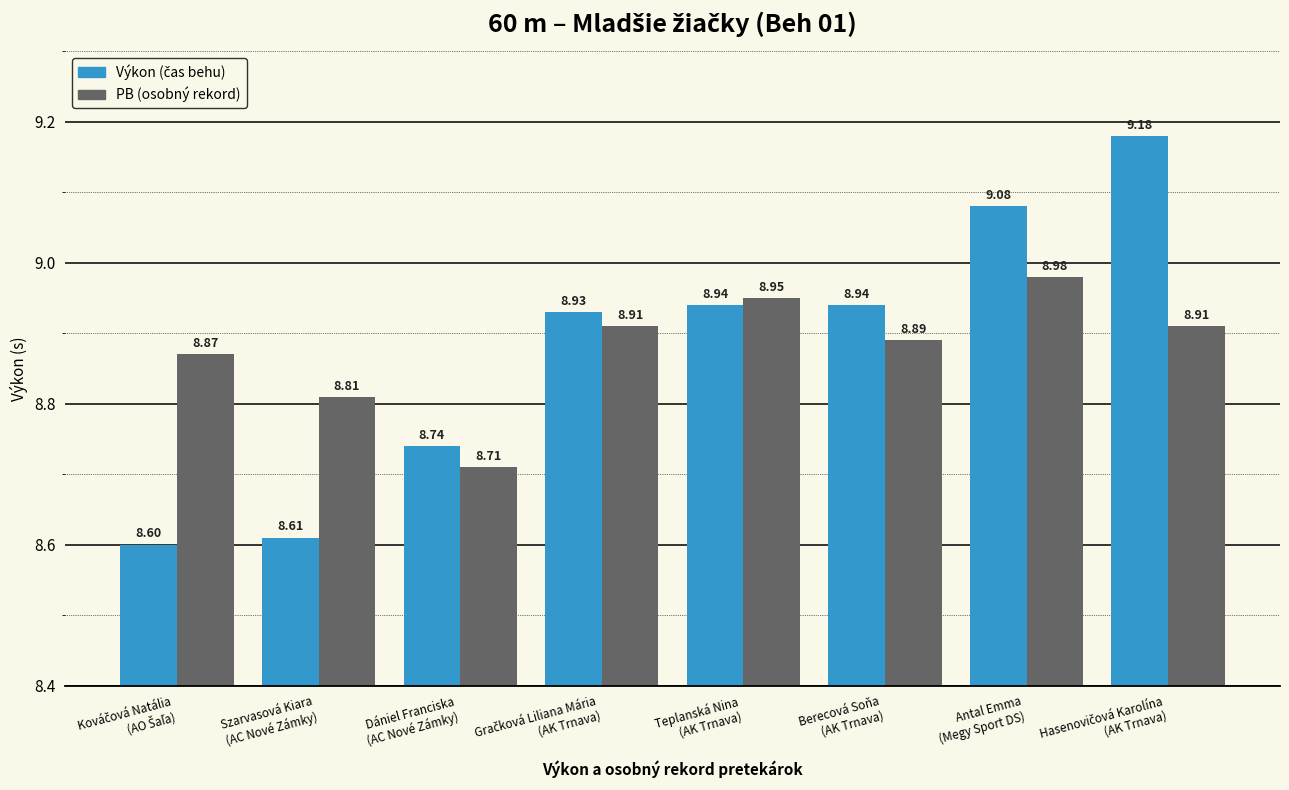

Does the chart contain stacked bars?

No